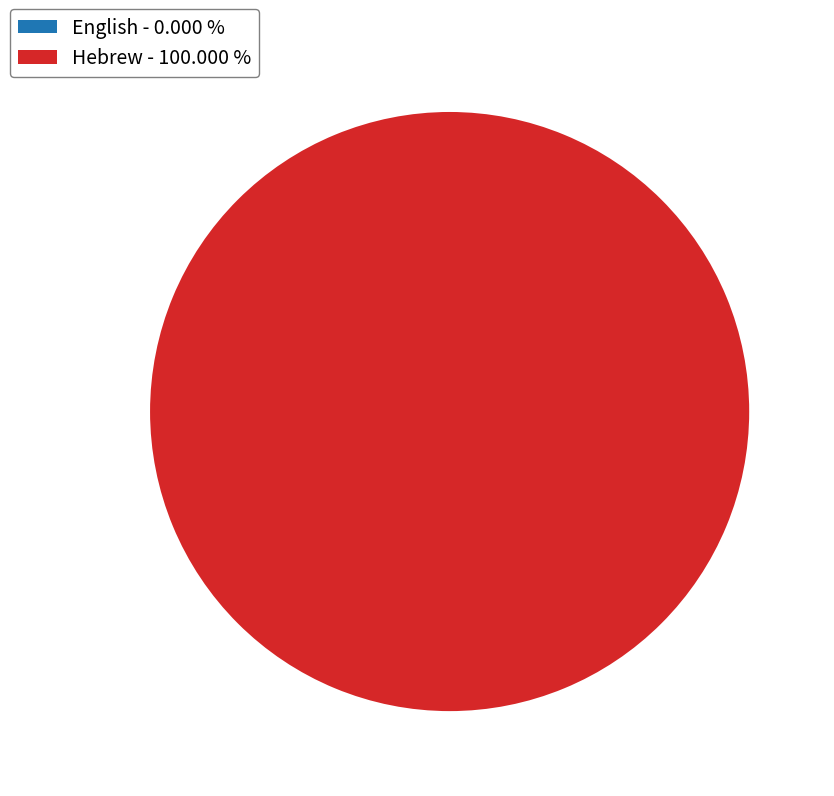

Is it true that English is 8% of the pie?

False